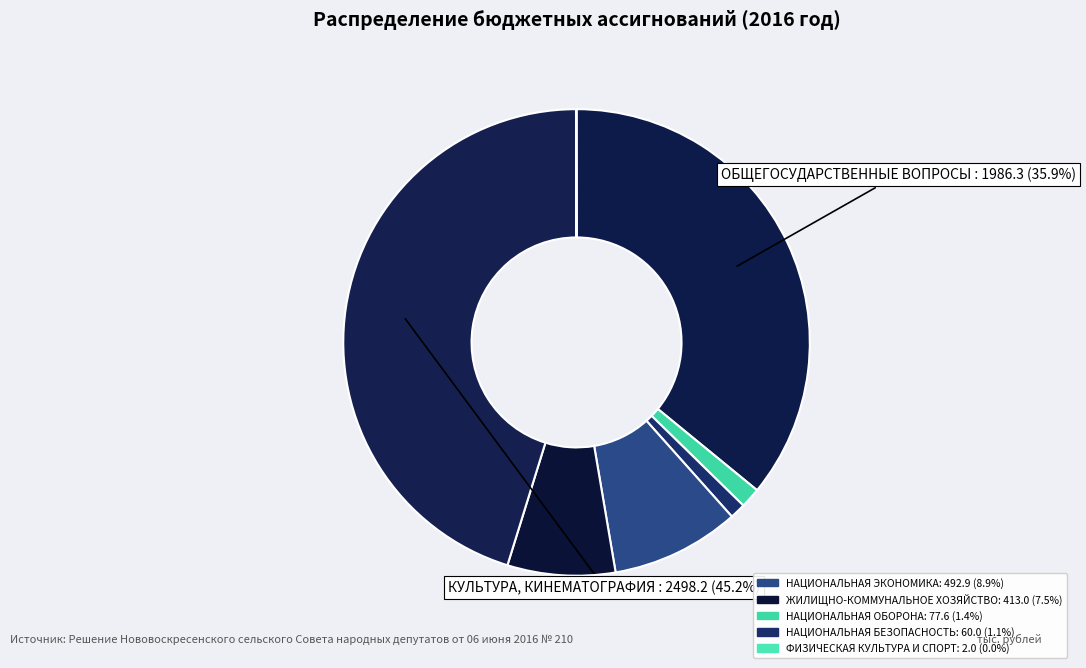

What is the smallest slice in the pie chart?

ФИЗИЧЕСКАЯ КУЛЬТУРА И СПОРТ